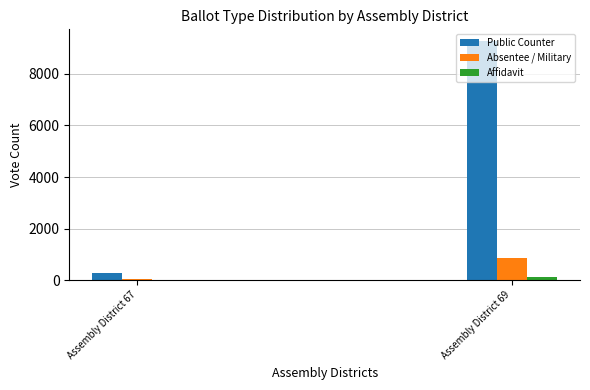

How many groups of bars are there?

2